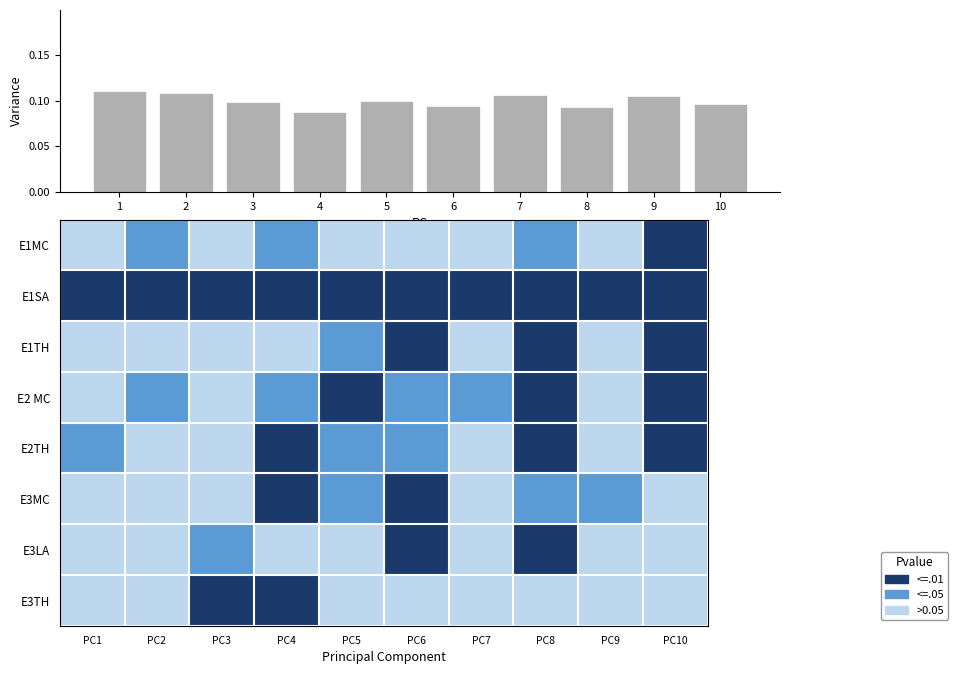

The value of E3TH at PC2 is 1.3. True or false?

False